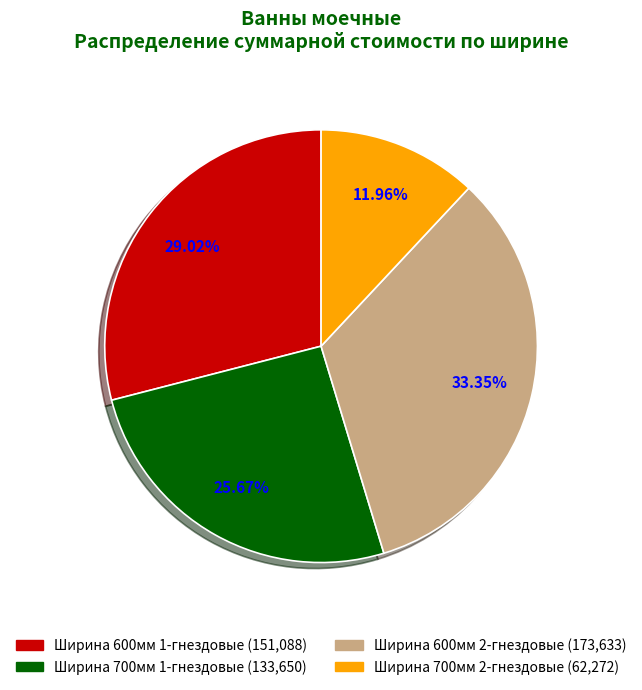

Is there any slice that represents more than half of the pie?

No